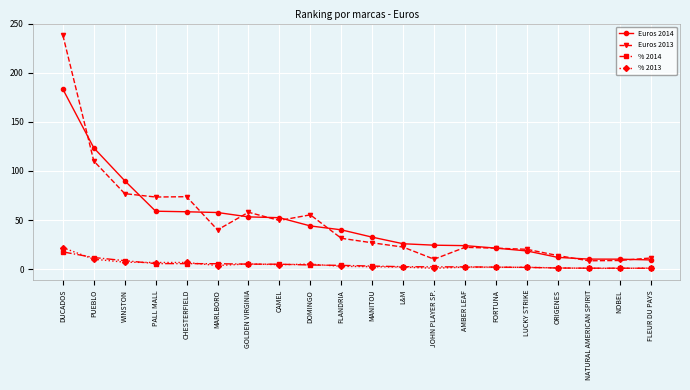

Is the value of Euros 2014 at NOBEL greater than the value of % 2014 at L&M?

Yes